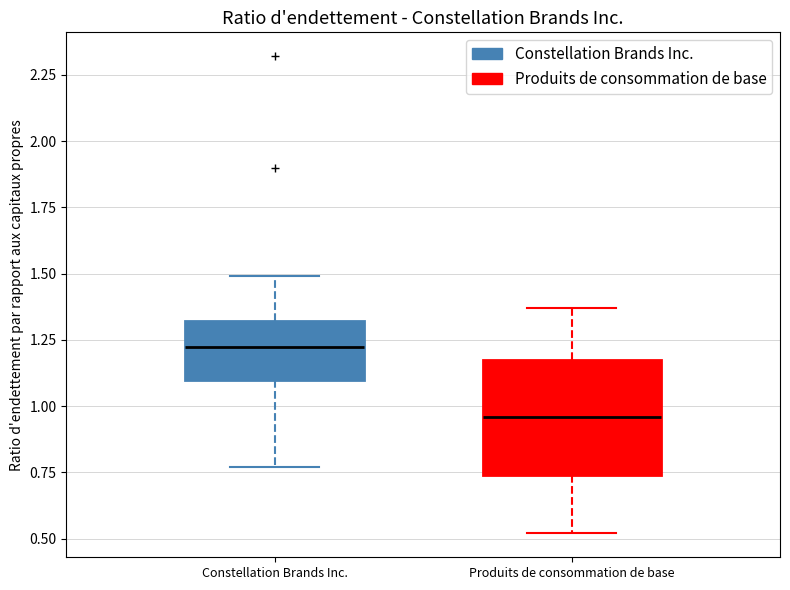

Reading left to right, transcribe this box plot: for each box, give where its median line is, the range the box spans, and where its two whiskers end, as read against the y-axis. The values are not printed on the chart, so give them approximately, as read against the axis.

Constellation Brands Inc.: median 1.25, box 1.10 to 1.30, whiskers 0.75 to 1.50
Produits de consommation de base: median 0.95, box 0.75 to 1.20, whiskers 0.50 to 1.35